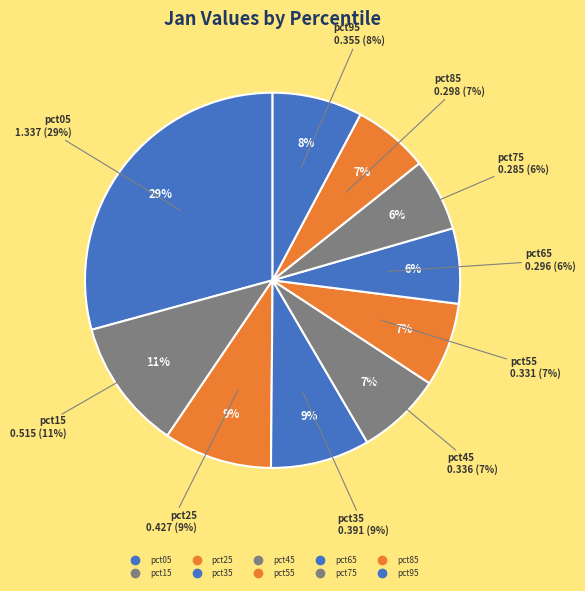

What is the smallest slice in the pie chart?

pct75